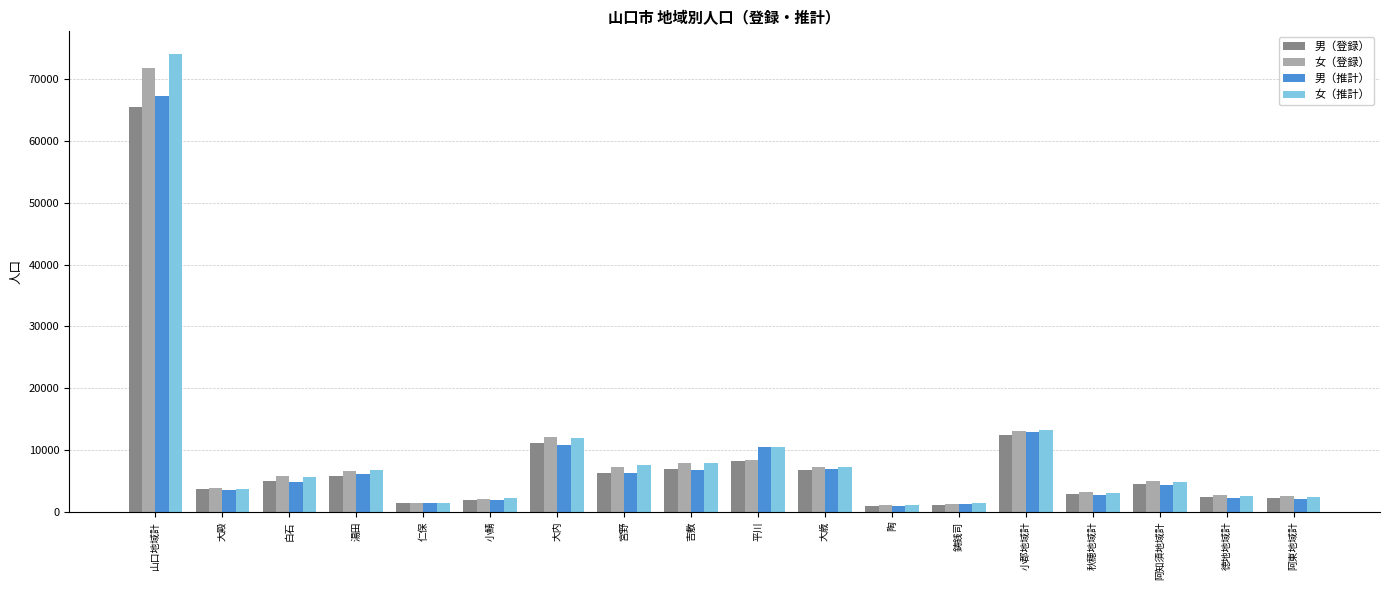

What is the sum of the 男（登録） values at 平川 and 吉敷?

15144